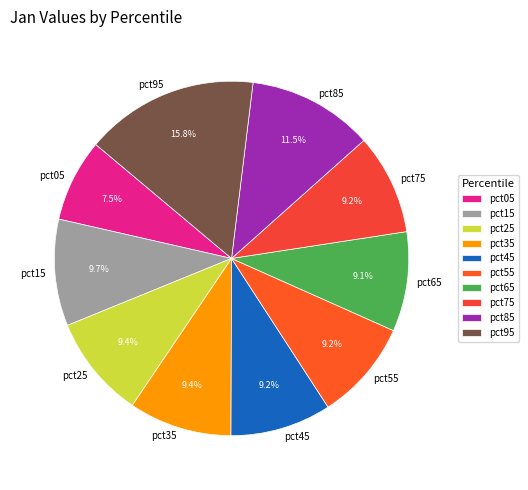

To the nearest percent, what is the difference between the largest and smallest slice percentages?

8%